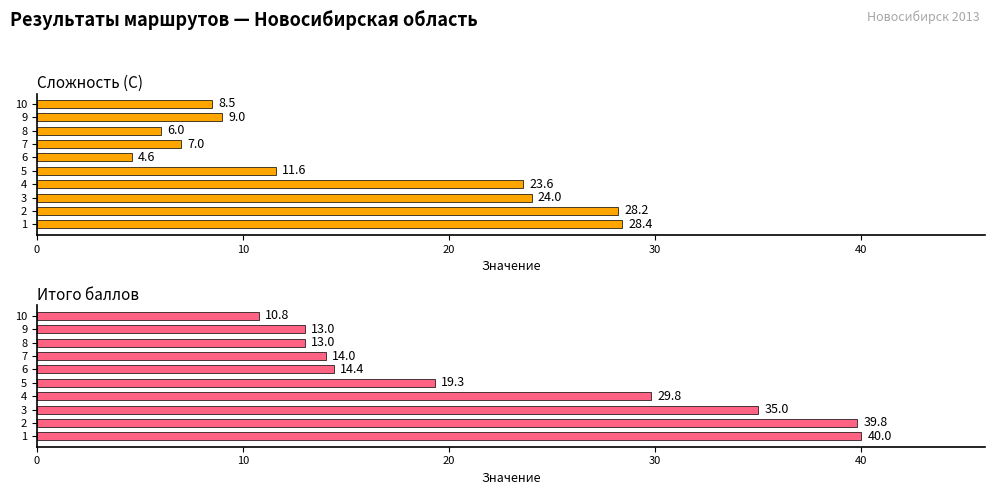

What is the difference between the maximum and minimum values in the Итого series?

29.2